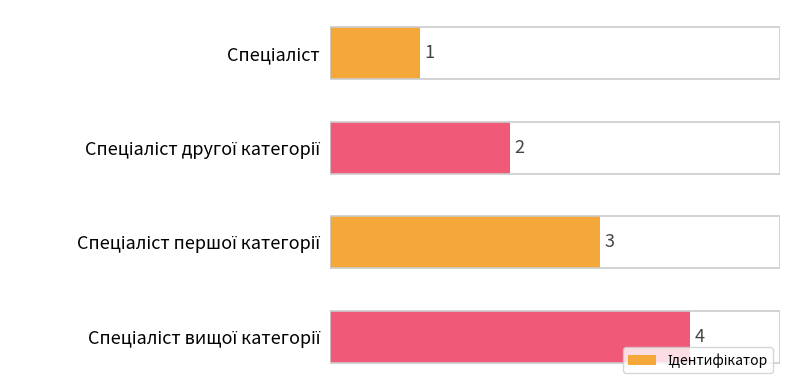

What is the difference between the maximum and minimum values?

3